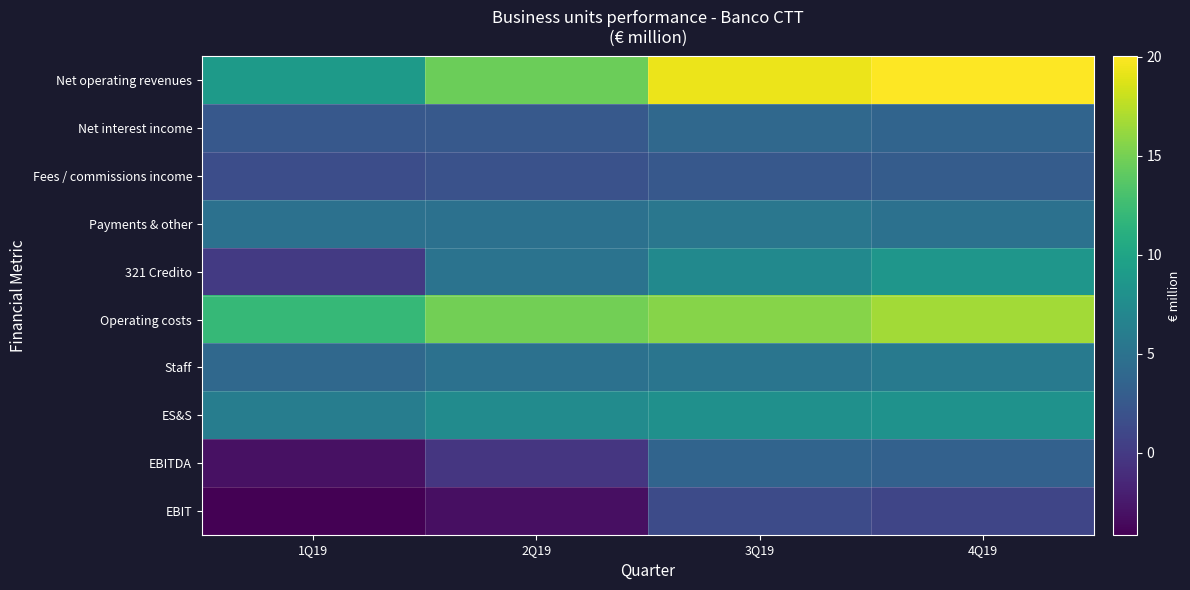

At 2Q19, list the series in order from smallest to largest.

EBIT, EBITDA, Fees / commissions income, Net interest income, Staff, Payments & other, 321 Credito, ES&S, Net operating revenues, Operating costs